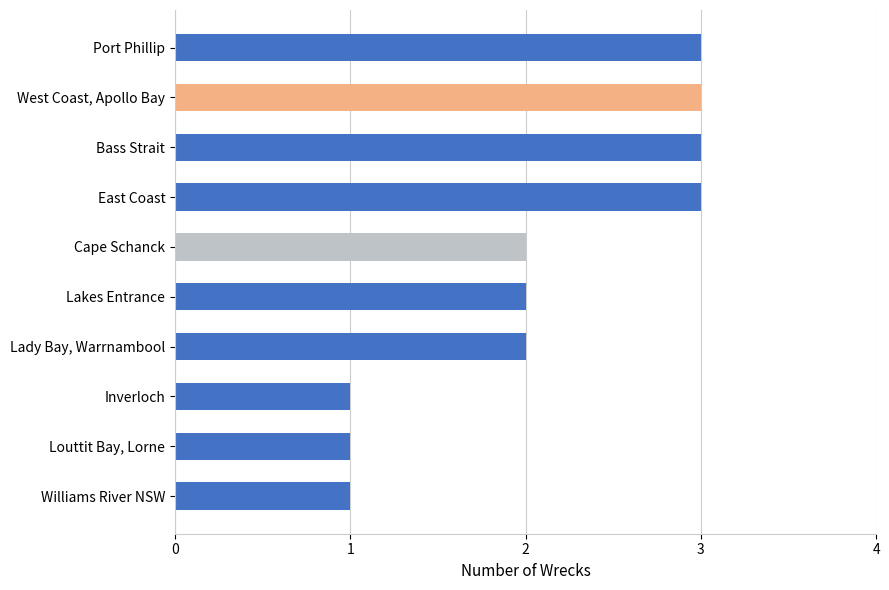

How many bars are there in total?

10